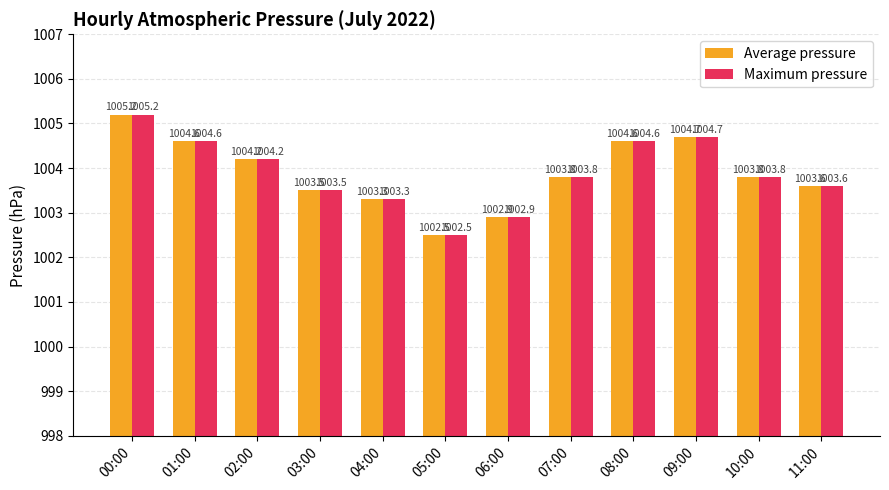

How many data points in Average pressure are above 1003?

10